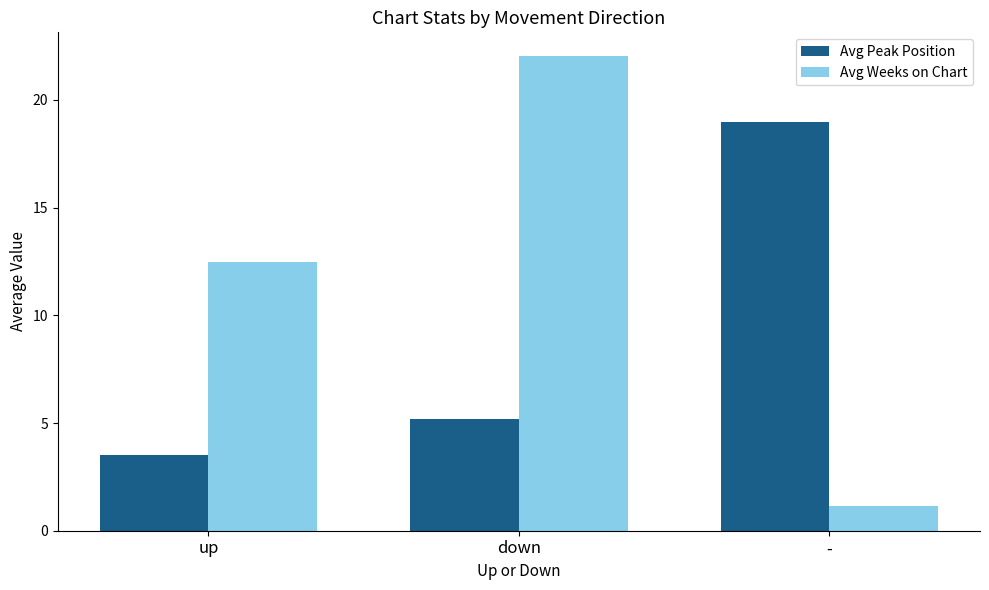

What is the average value of the Avg Peak Position series?

9.2